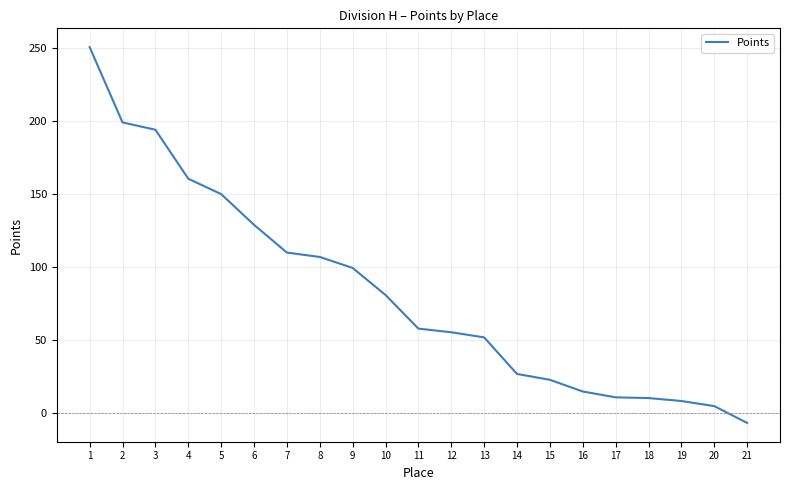

What is the change in value from 2 to 11?

-141.0